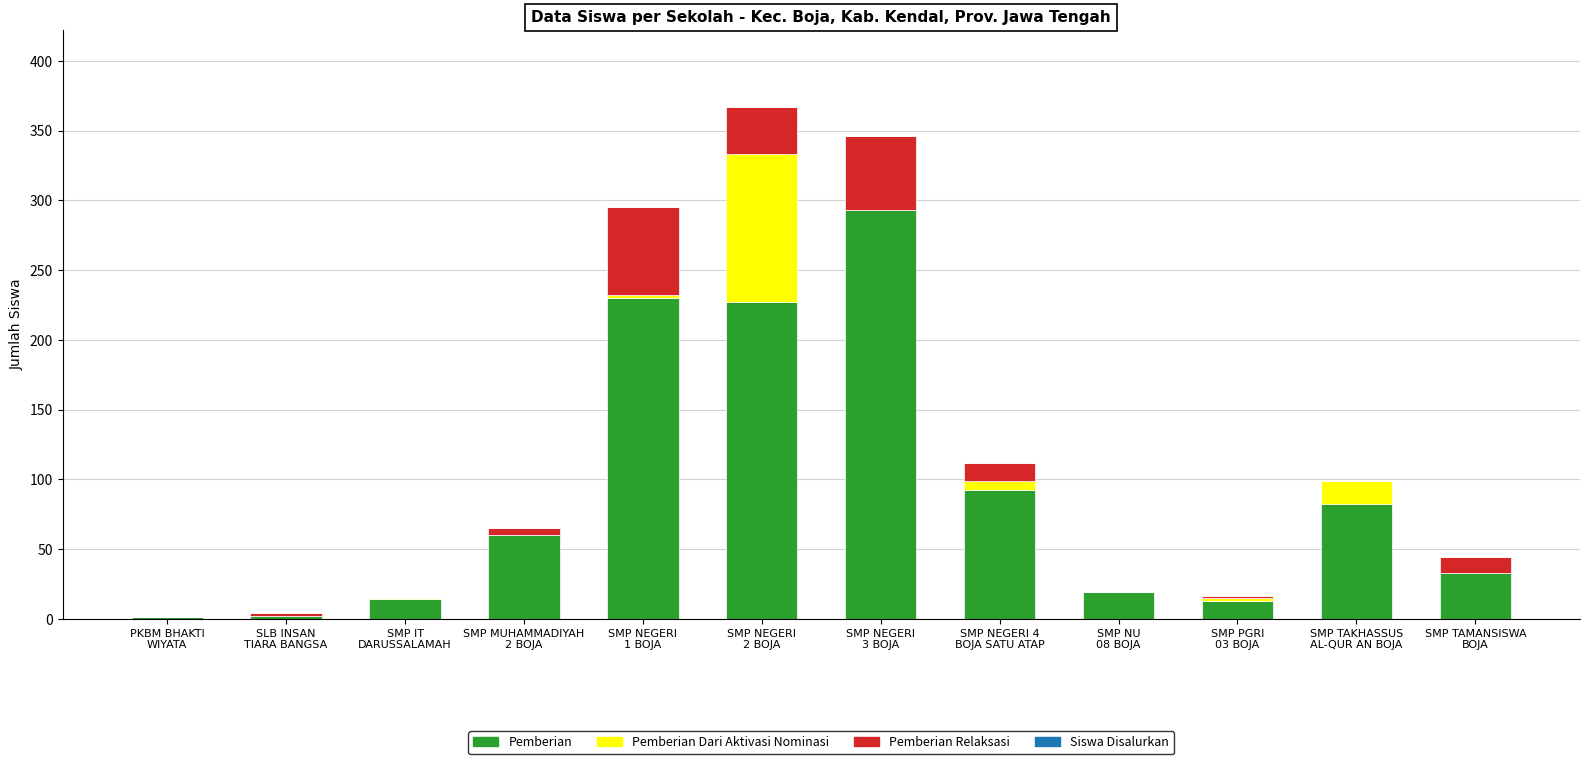

What is the highest value of the Pemberian series?

293